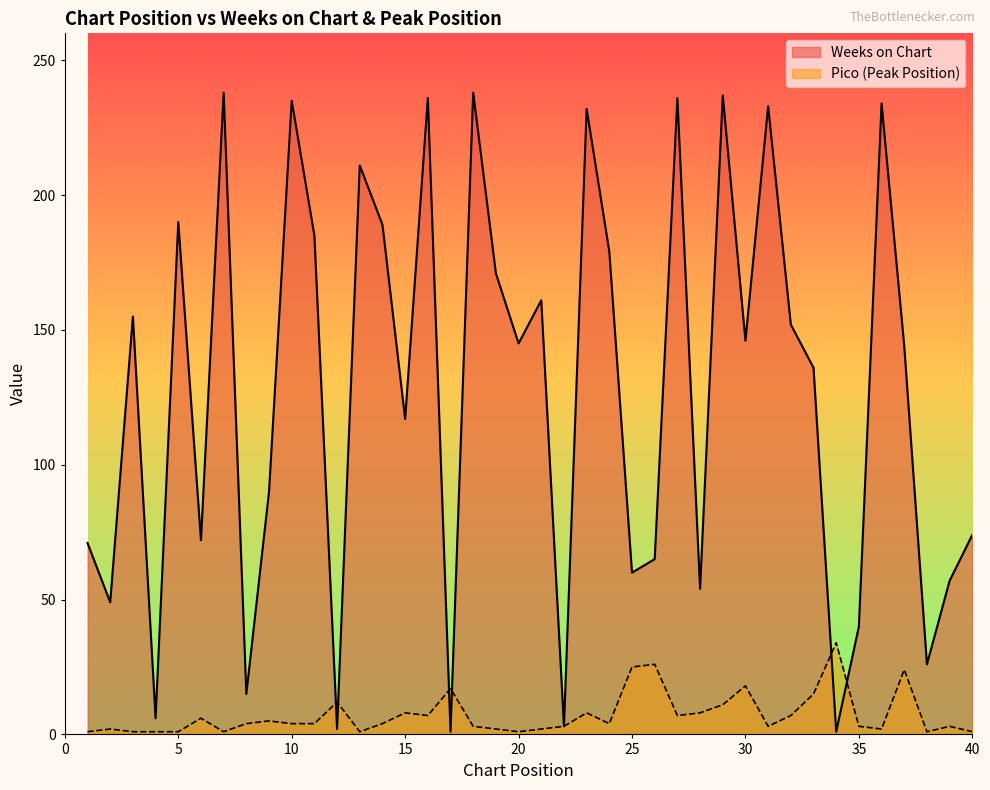

What is the sum of the Weeks on Chart values at 28 and 5?

244